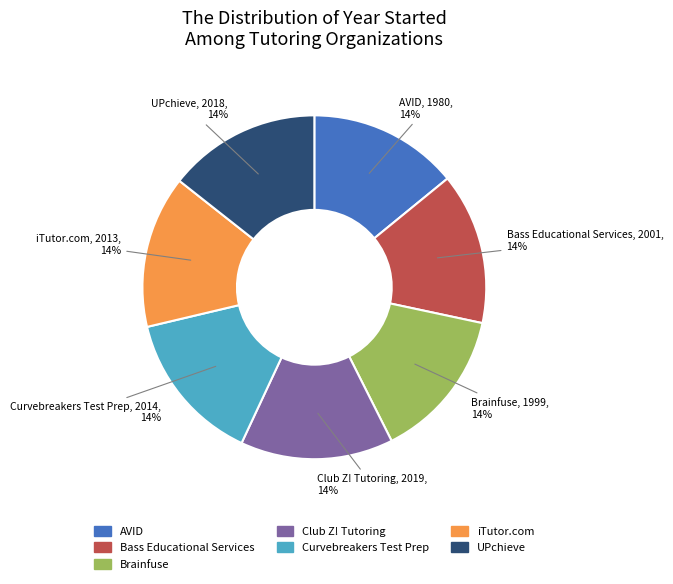

To the nearest percent, what is the combined percentage of UPchieve and Curvebreakers Test Prep?

29%